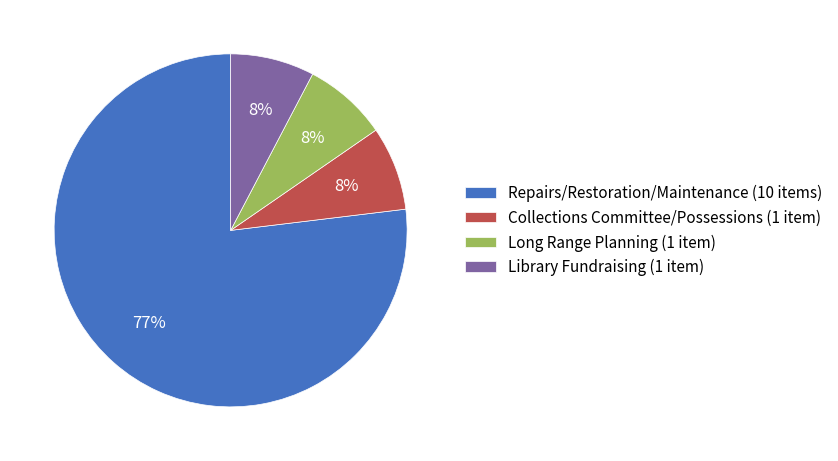

Approximately how many times larger is the value at Long Range Planning (1 item) compared to Library Fundraising (1 item)?

1.0